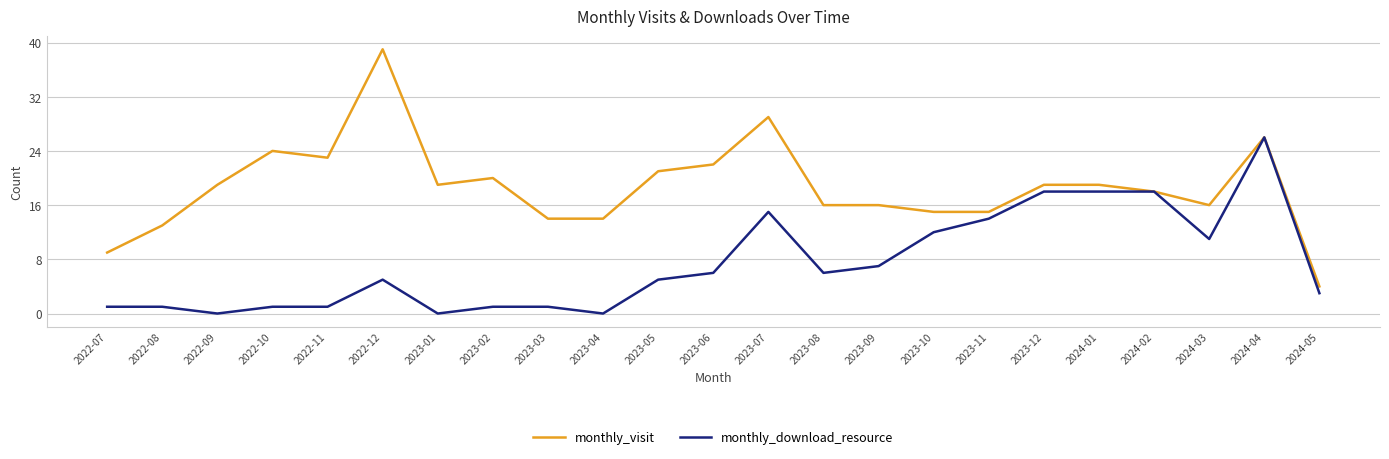

List the series in order of their overall mean, highest first.

monthly_visit, monthly_download_resource